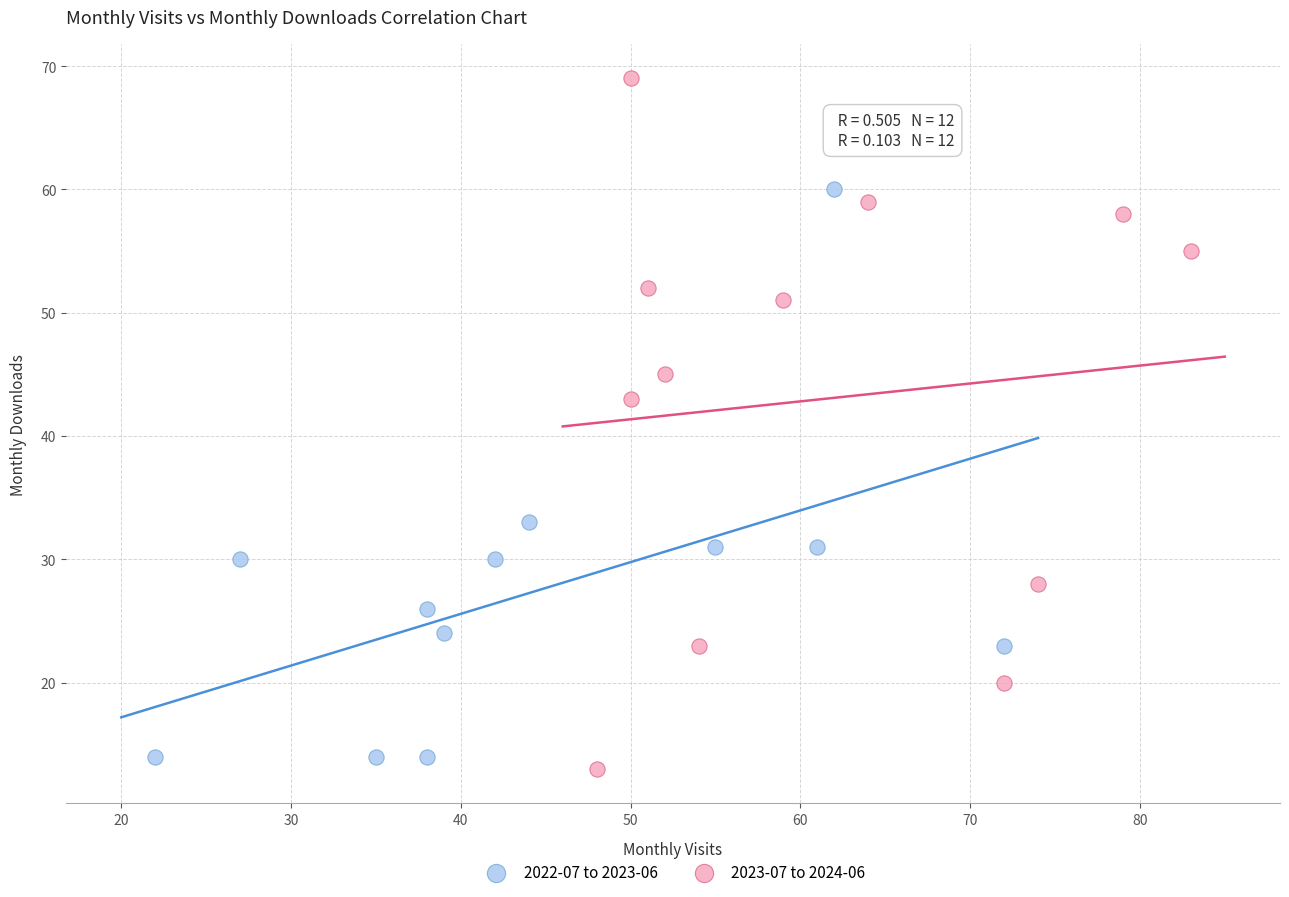

Which series has the largest Y range (max minus min)?

2023-07 to 2024-06